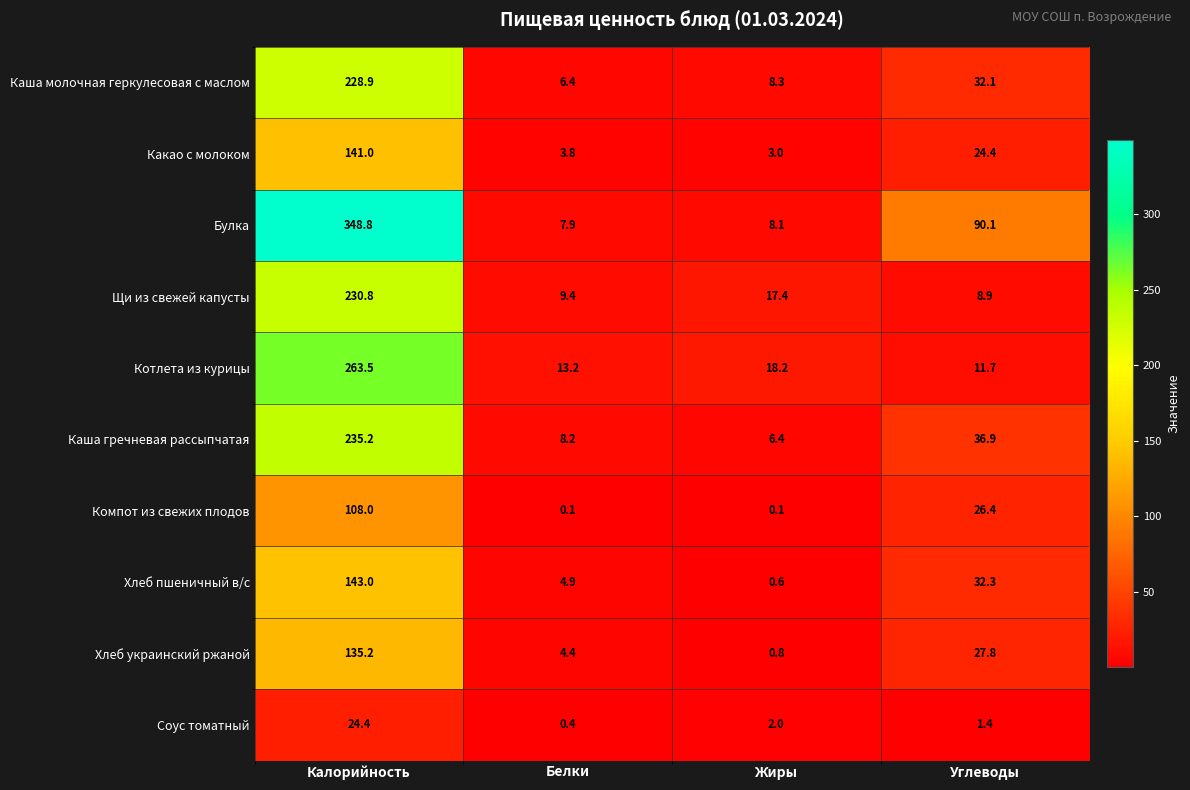

The Какао с молоком series shows 4.1 at Жиры. True or false?

False